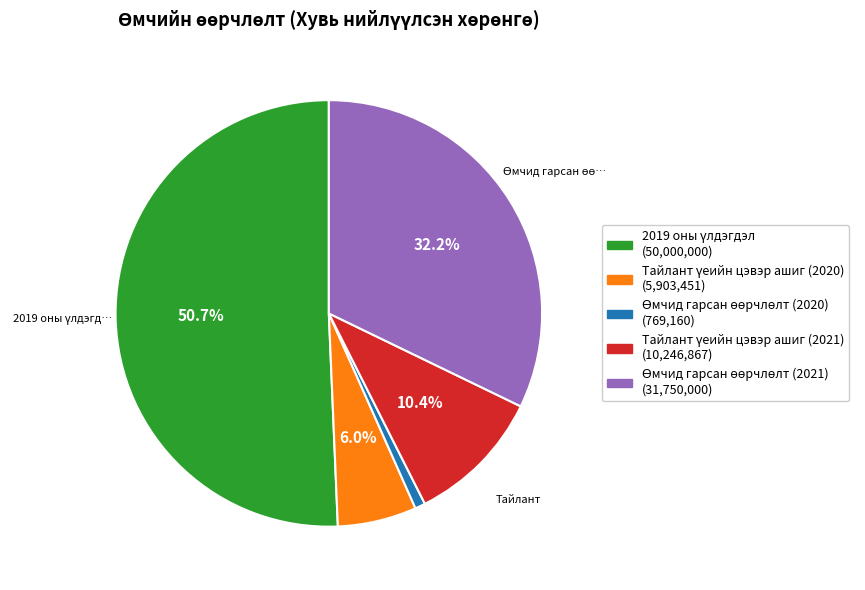

Is there a majority slice in this chart?

Yes